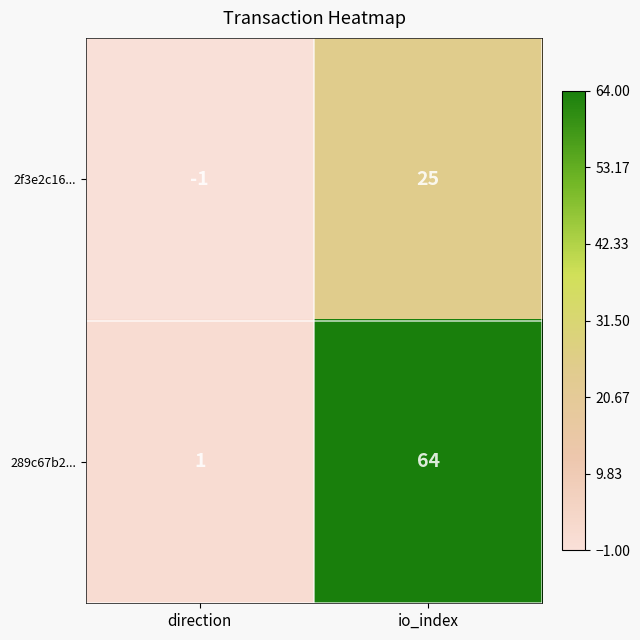

At which label is 289c67b2... closest to 32?

direction